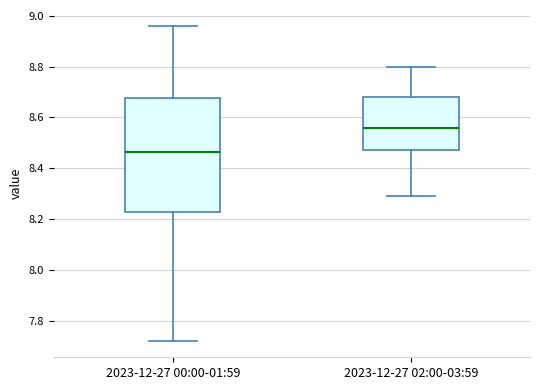

Reading left to right, transcribe this box plot: for each box, give where its median line is, the range the box spans, and where its two whiskers end, as read against the y-axis. The values are not printed on the chart, so give them approximately, as read against the axis.

2023-12-27 00:00-01:59: median 8.46, box 8.24 to 8.68, whiskers 7.72 to 8.96
2023-12-27 02:00-03:59: median 8.56, box 8.48 to 8.68, whiskers 8.30 to 8.80